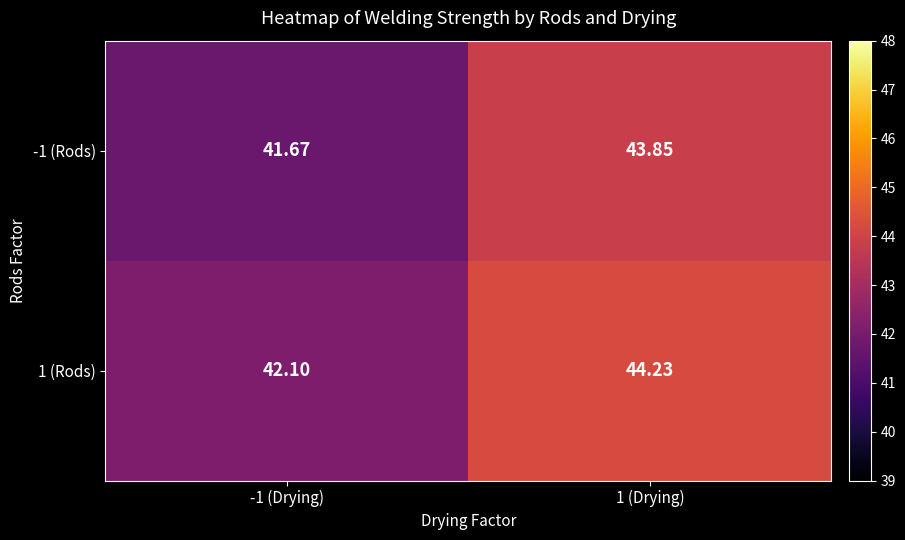

List the series in order of their peak value, highest first.

1 (Rods), -1 (Rods)